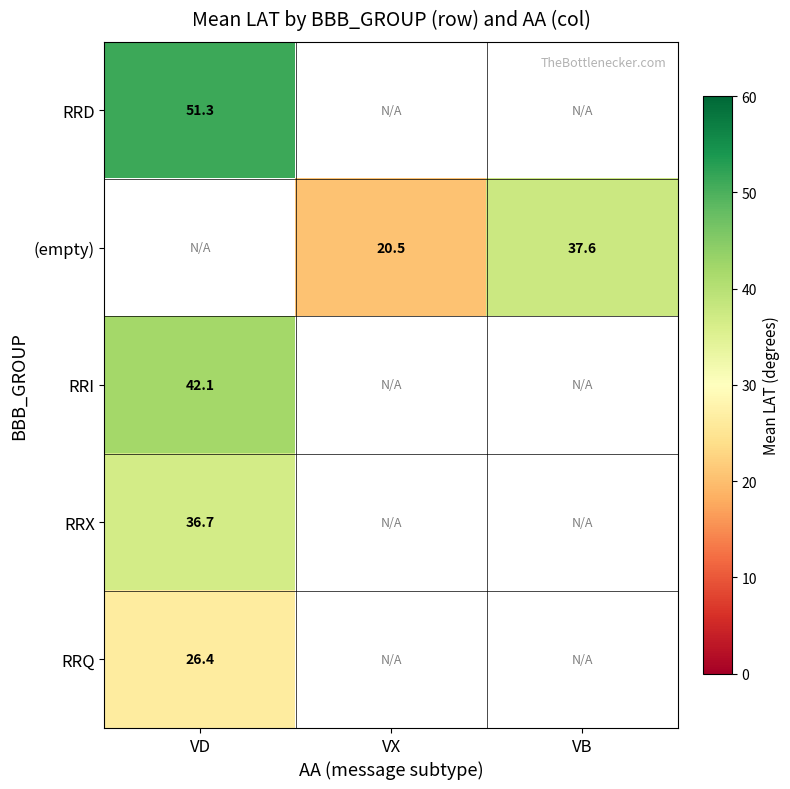

What is the difference between the (empty) values at VX and VB?

17.1